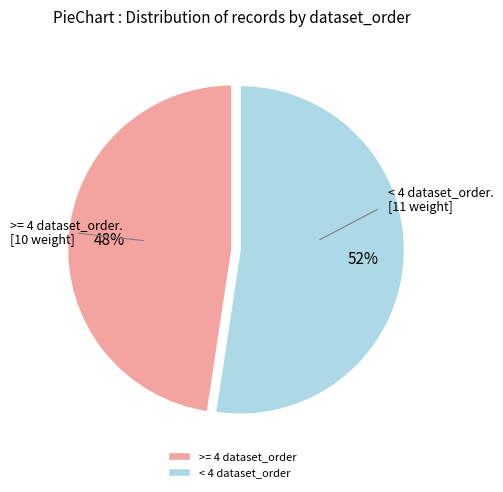

What is the ratio of the value at >= 4 dataset_order to the value at < 4 dataset_order?

0.9